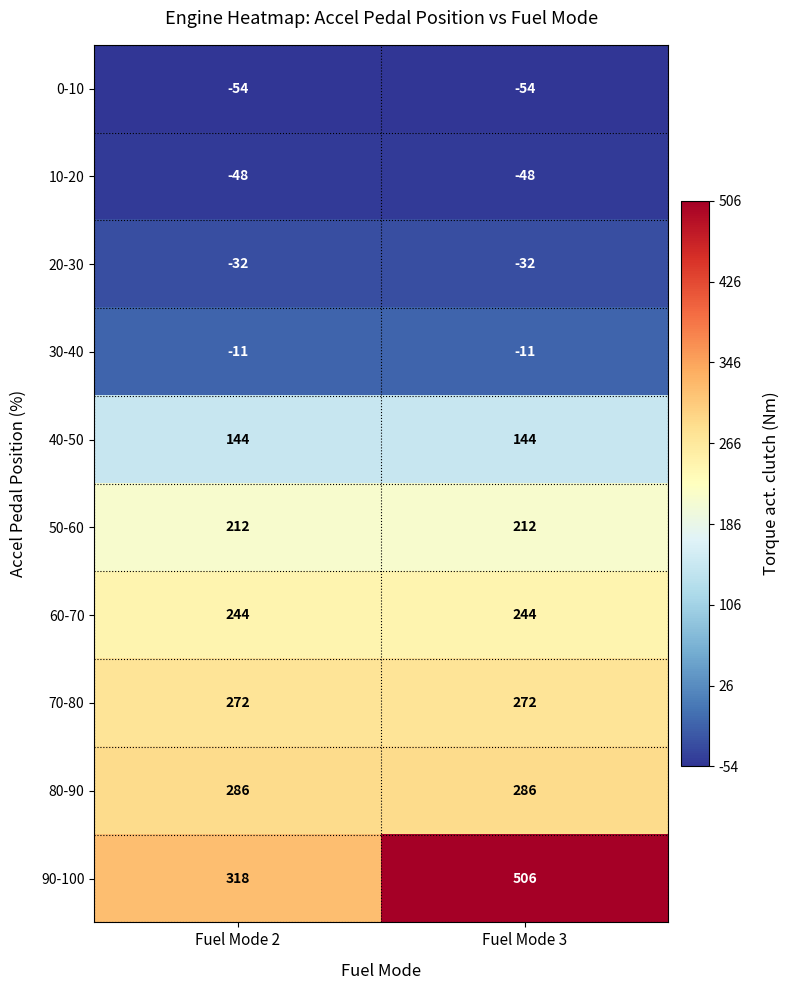

What is the approximate value of 70-80 at Fuel Mode 2?

272